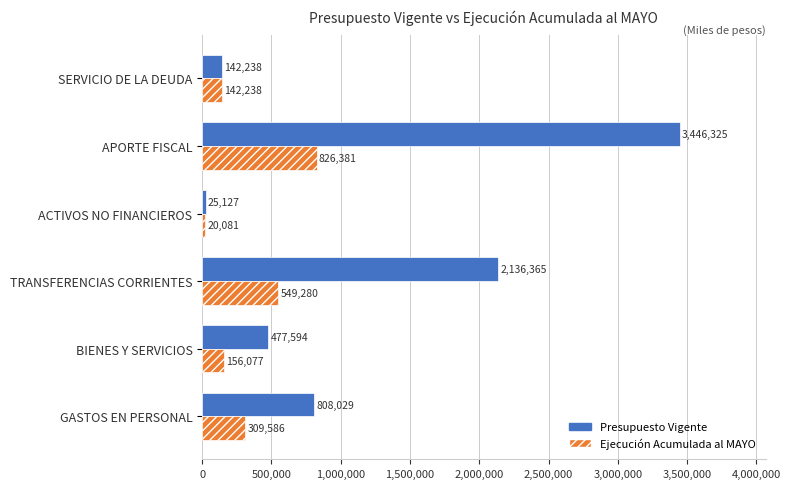

Rank the series by their maximum value, from lowest to highest.

Ejecución Acumulada al MAYO, Presupuesto Vigente